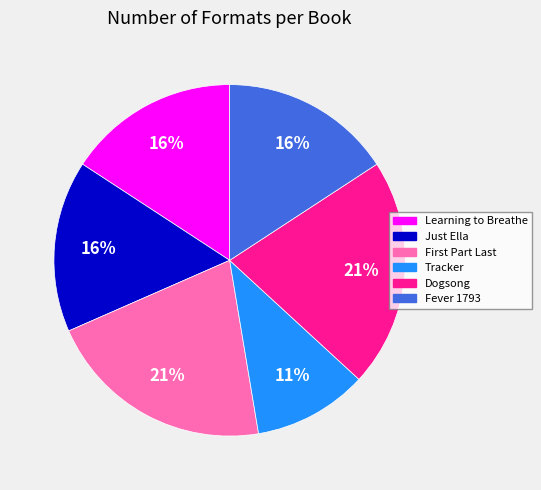

What is the smallest slice in the pie chart?

Tracker